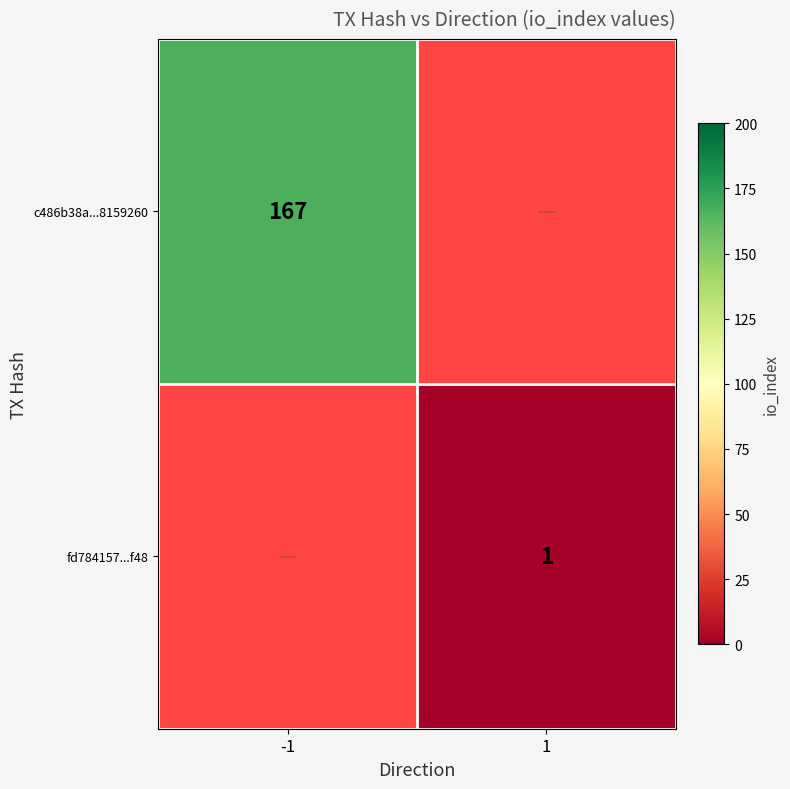

At how many categories does at least one series exceed 87?

1